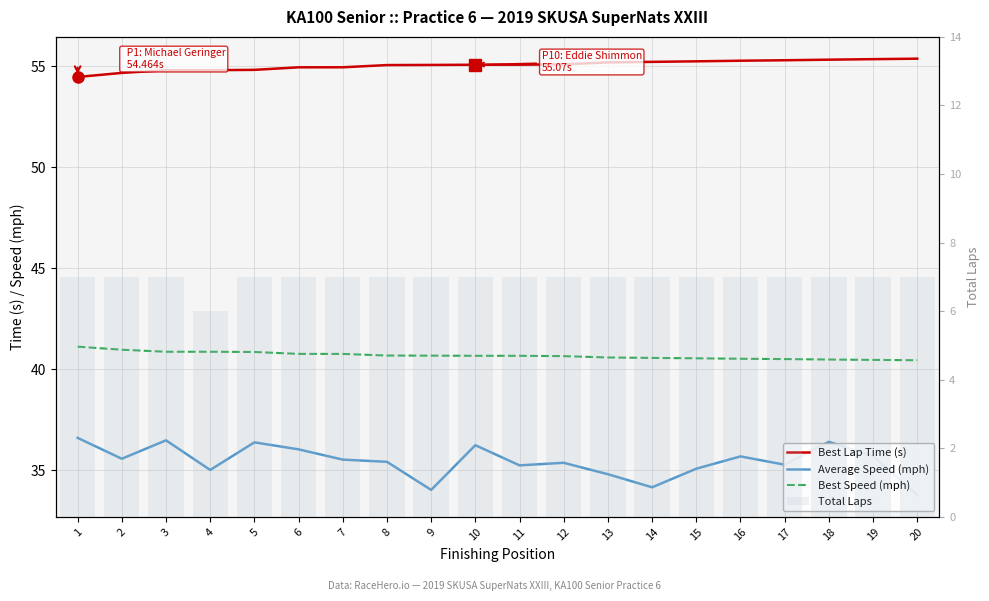

What is the value of the Best Lap Time (s) bar at the 18th from the left?

55.3